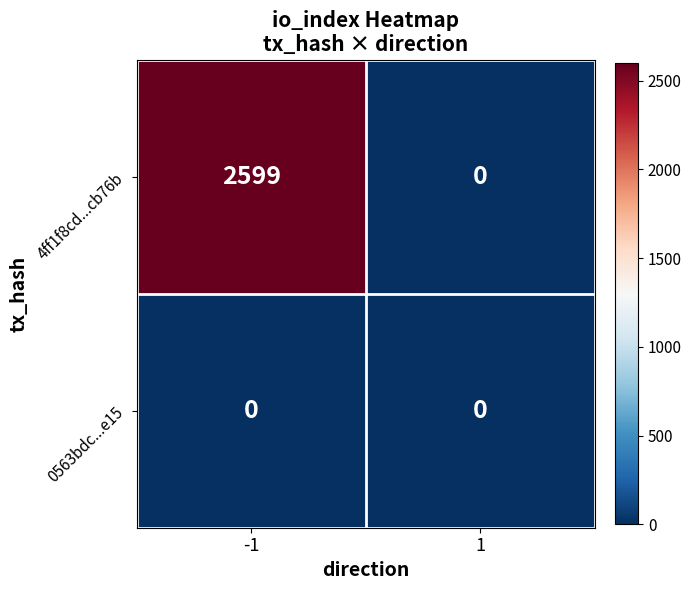

Reading left to right, transcribe all the data shown in this chart.

4ff1f8cd...cb76b: -1=2599	1=0
0563bdc...e15: -1=0	1=0